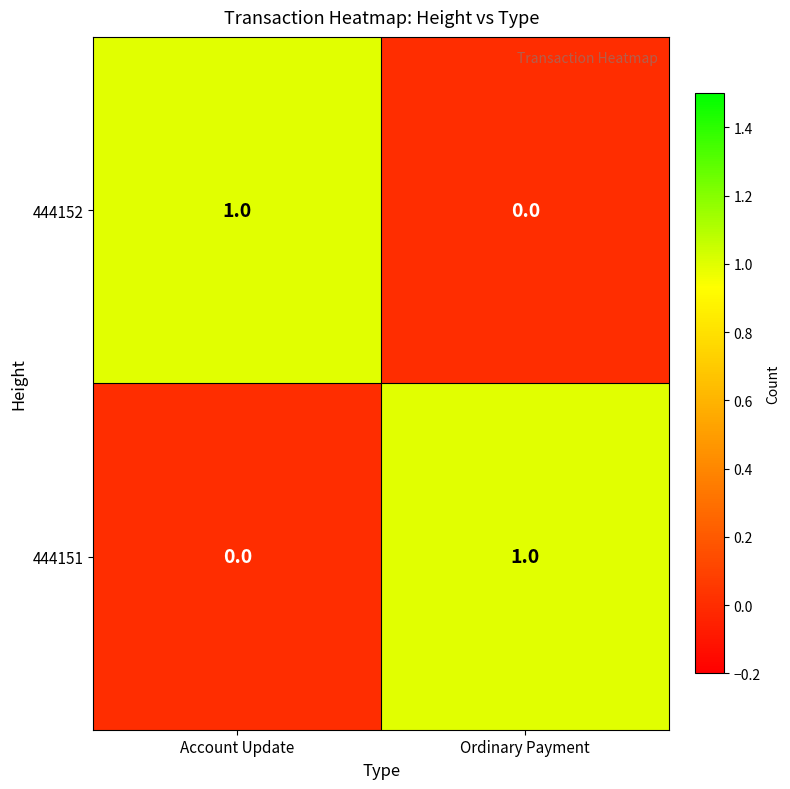

The 444152 series shows 0 at Ordinary Payment. True or false?

True